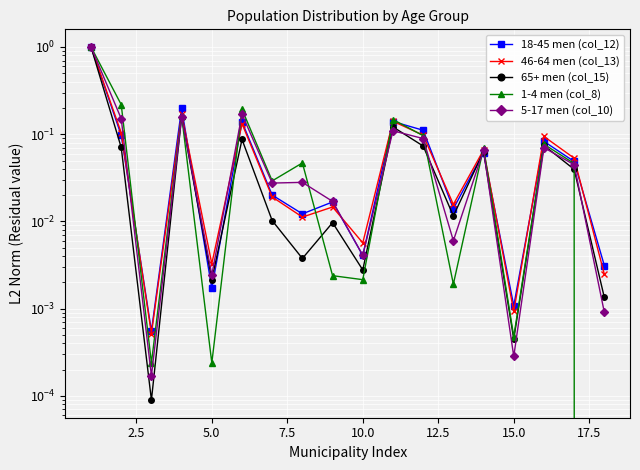

What is the maximum value shown in the chart?

1.0